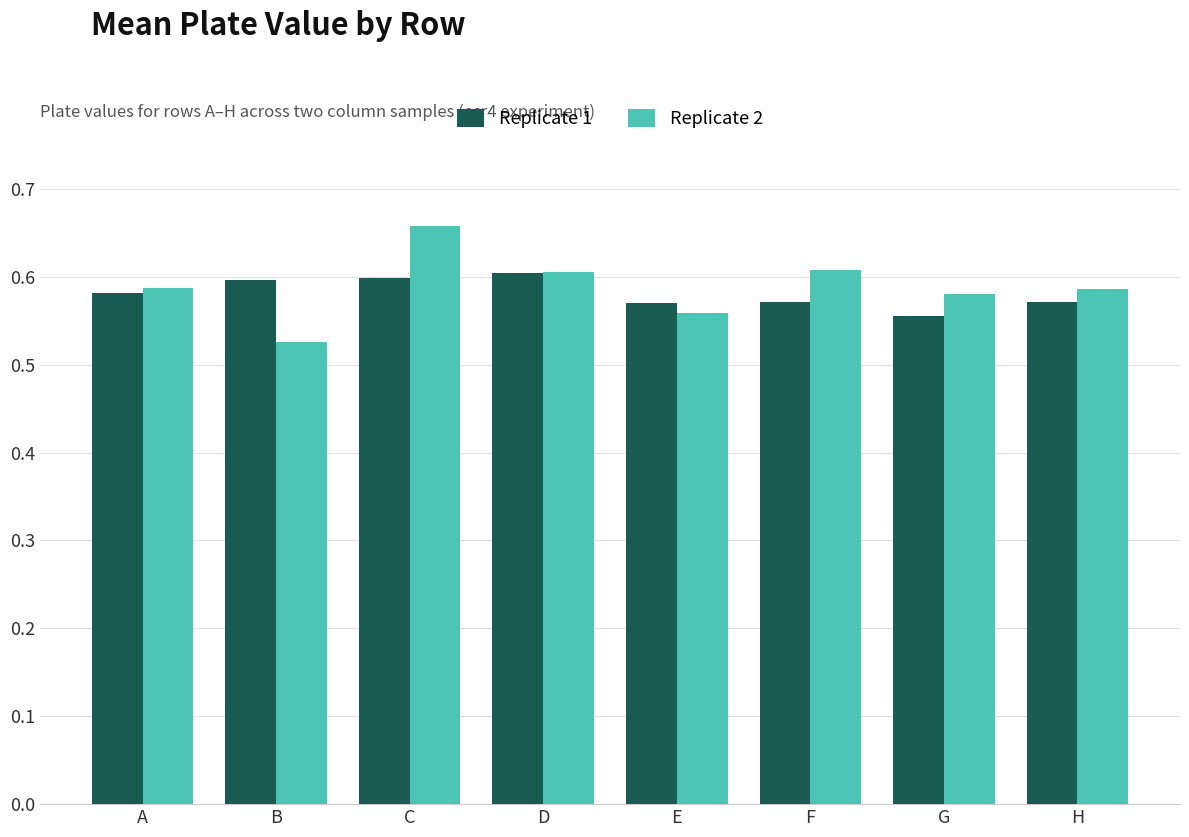

Rank the series by their average value, from highest to lowest.

Replicate 2, Replicate 1